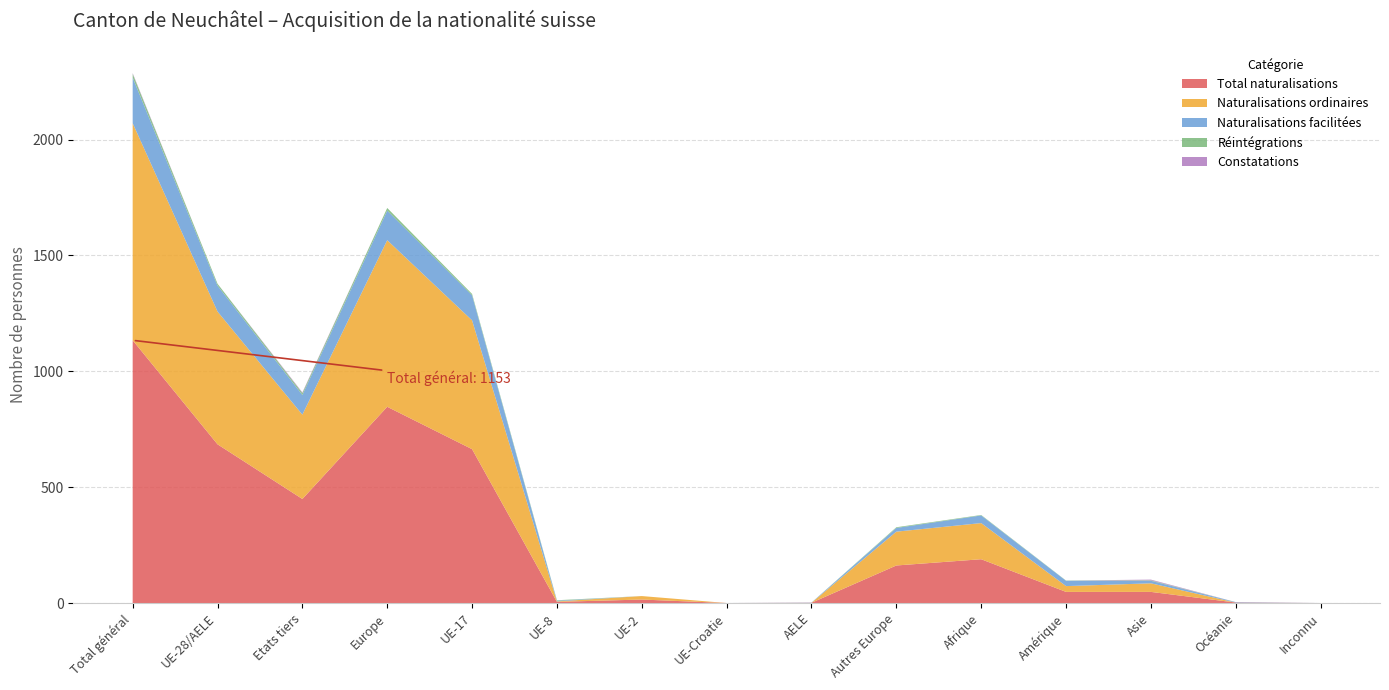

Reading right to left, list all the values displayed in this chart.

Total naturalisations: Inconnu=0	Océanie=2	Asie=48	Amérique=48	Afrique=189	Autres Europe=162	AELE=1	UE-Croatie=0	UE-2=15	UE-8=5	UE-17=664	Europe=847	Etats tiers=449	UE-28/AELE=685	Total général=1134
Naturalisations ordinaires: Inconnu=0	Océanie=0	Asie=37	Amérique=25	Afrique=156	Autres Europe=146	AELE=0	UE-Croatie=0	UE-2=15	UE-8=2	UE-17=556	Europe=719	Etats tiers=364	UE-28/AELE=573	Total général=937
Naturalisations facilitées: Inconnu=0	Océanie=2	Asie=11	Amérique=23	Afrique=33	Autres Europe=16	AELE=1	UE-Croatie=0	UE-2=0	UE-8=3	UE-17=108	Europe=128	Etats tiers=85	UE-28/AELE=112	Total général=197
Réintégrations: Inconnu=0	Océanie=0	Asie=2	Amérique=1	Afrique=2	Autres Europe=3	AELE=0	UE-Croatie=0	UE-2=0	UE-8=2	UE-17=6	Europe=11	Etats tiers=8	UE-28/AELE=8	Total général=16
Constatations: Inconnu=0	Océanie=0	Asie=3	Amérique=0	Afrique=0	Autres Europe=0	AELE=0	UE-Croatie=0	UE-2=0	UE-8=0	UE-17=0	Europe=0	Etats tiers=3	UE-28/AELE=0	Total général=3